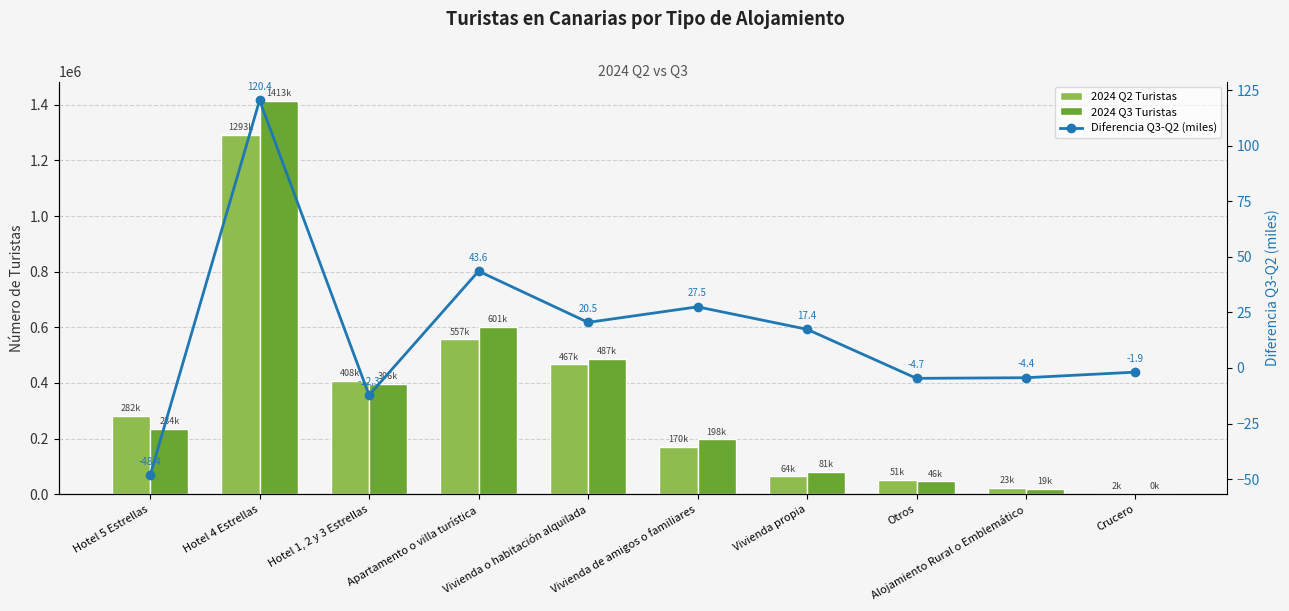

What is the value of the 2024 Q3 Turistas bar at the 9th from the left?

19089.0